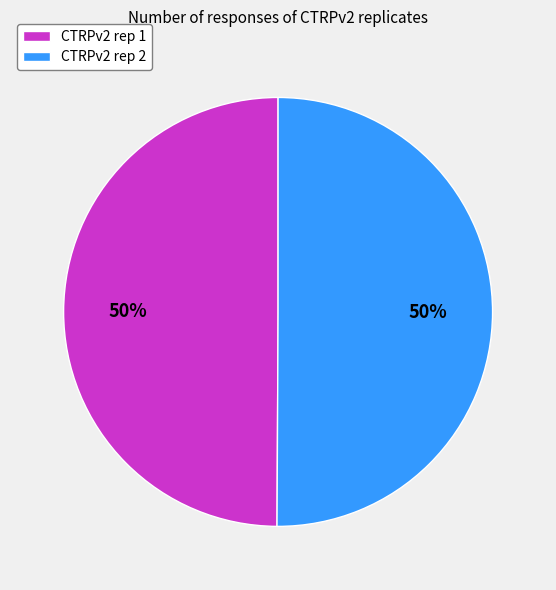

What is the ratio of the value at CTRPv2 rep 2 to the value at CTRPv2 rep 1?

1.0